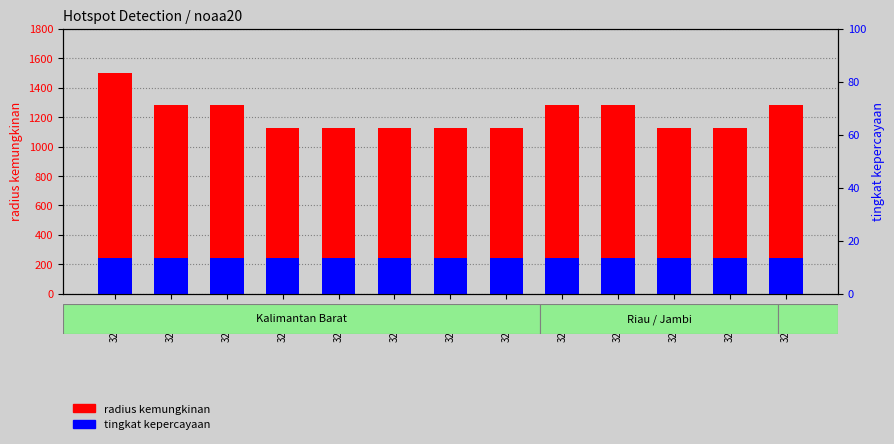

What is the sum of the tingkat kepercayaan values at 3289951 and 3289941?

480